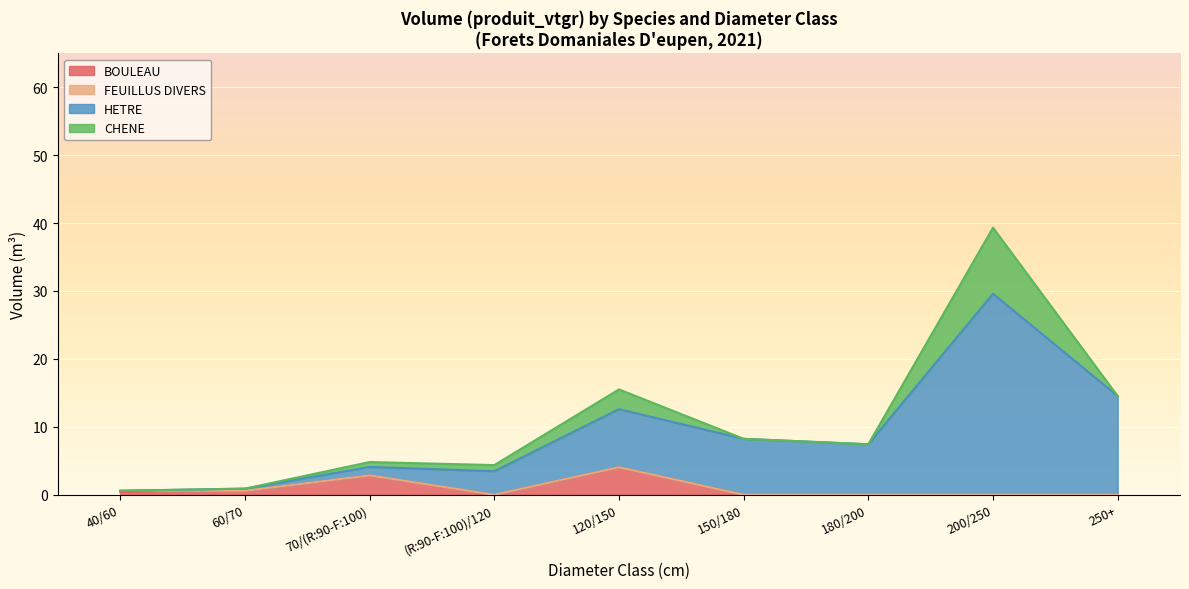

What is the highest value of the BOULEAU series?

4.0